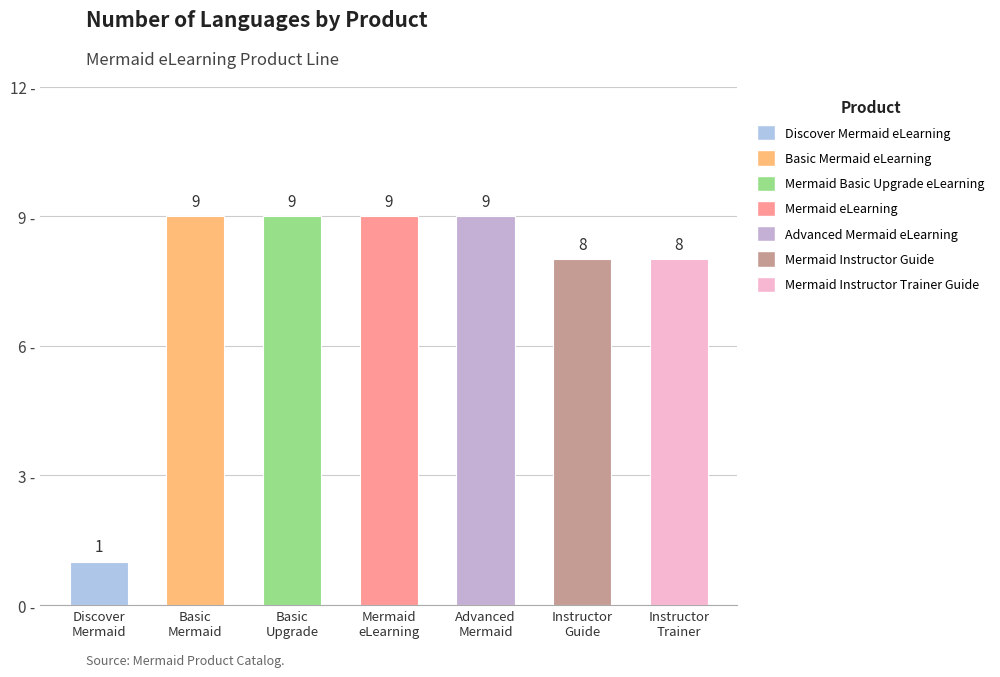

What is the difference between the maximum and minimum values?

8